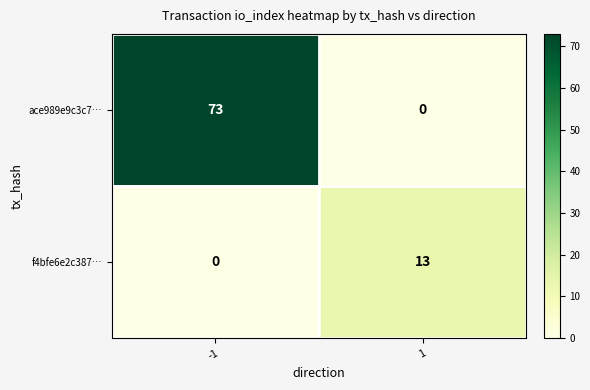

What value does the f4bfe6e2c387… series have at 1?

13